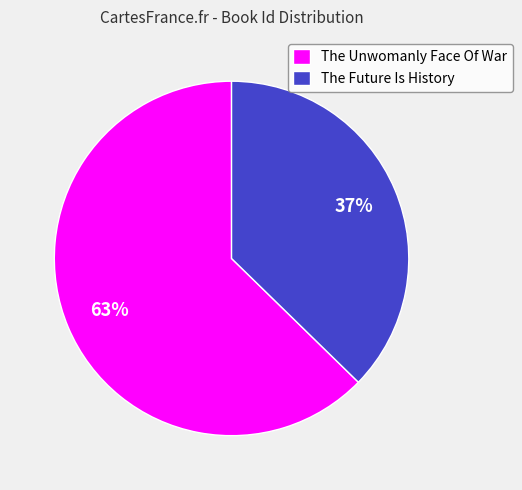

Is it true that The Future Is History is 30% of the pie?

False